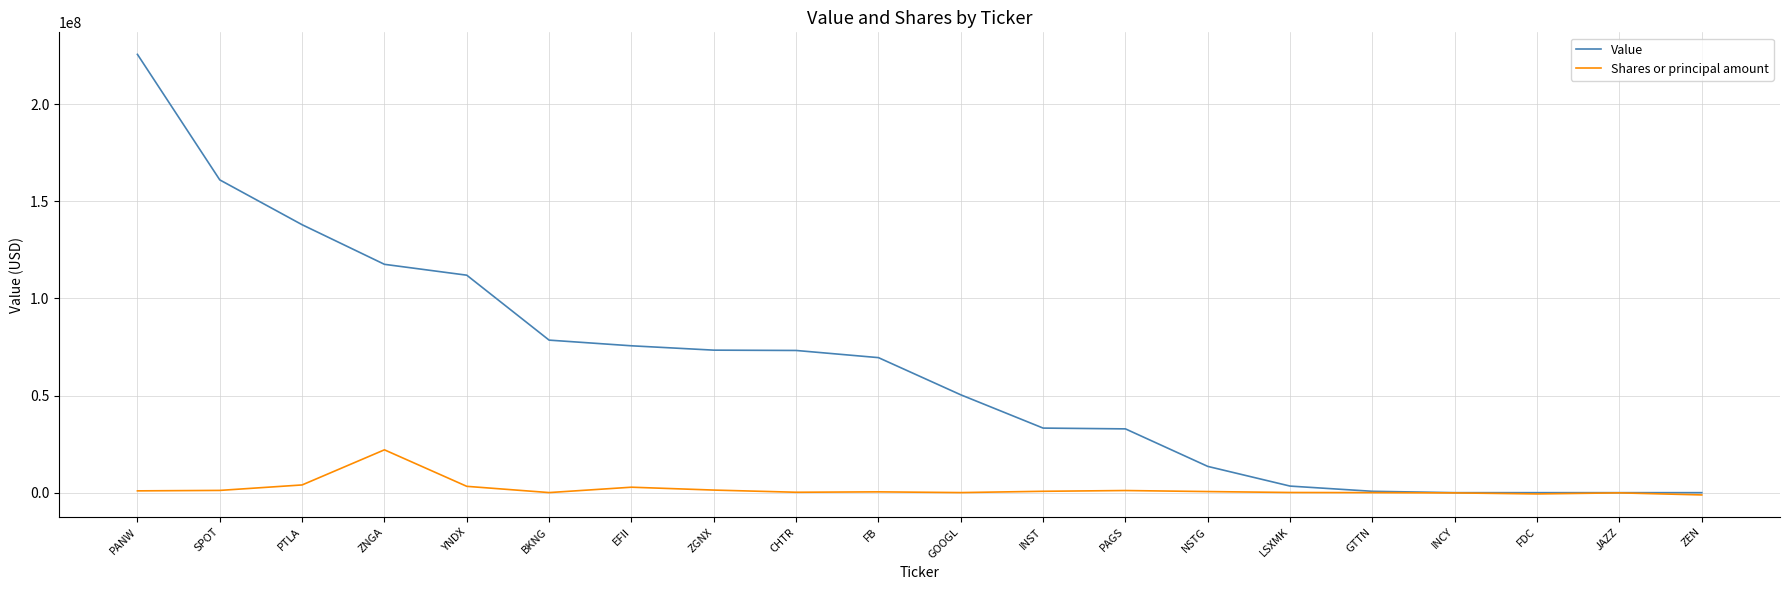

Which series changed the most between EFII and LSXMK?

Value